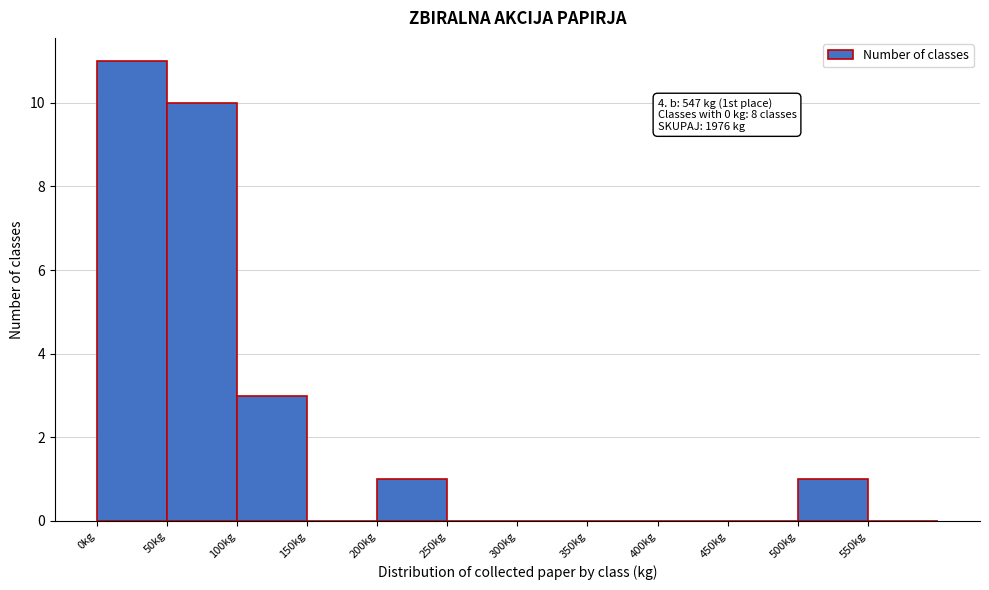

Which range on the x-axis has the tallest bar?

0 to 50